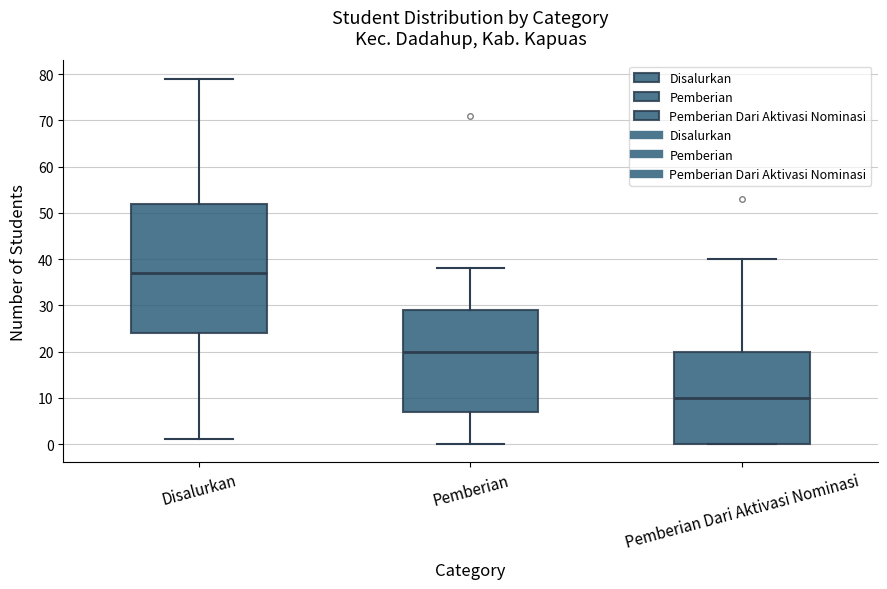

Where is the upper edge of the box for Disalurkan on the y-axis? The values are not printed on the chart, so give them approximately, as read against the axis.

52